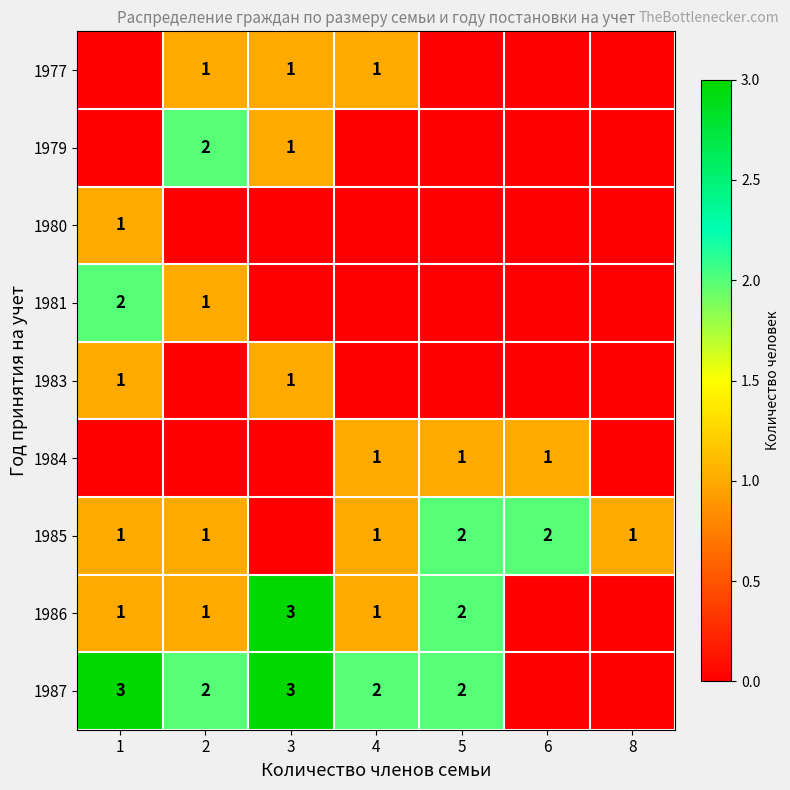

The 1981 series shows 2 at 1. True or false?

True